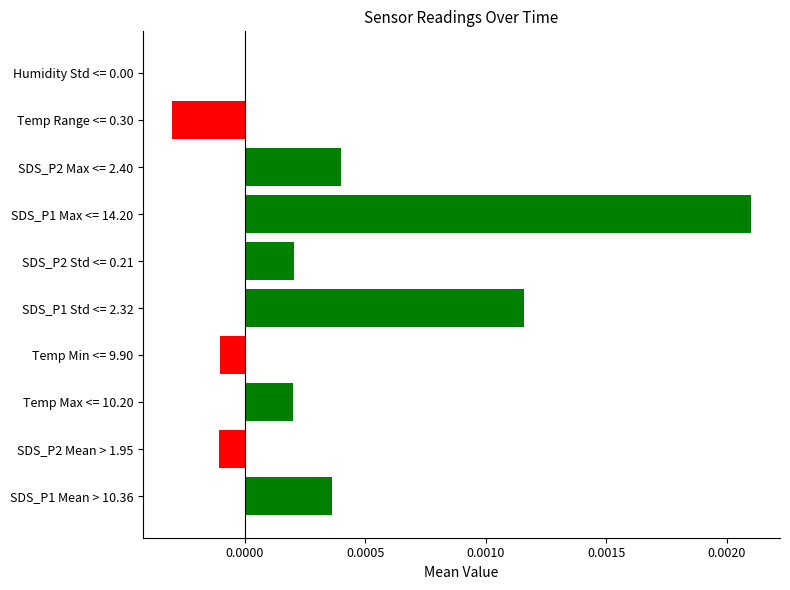

Are the bars horizontal?

Yes